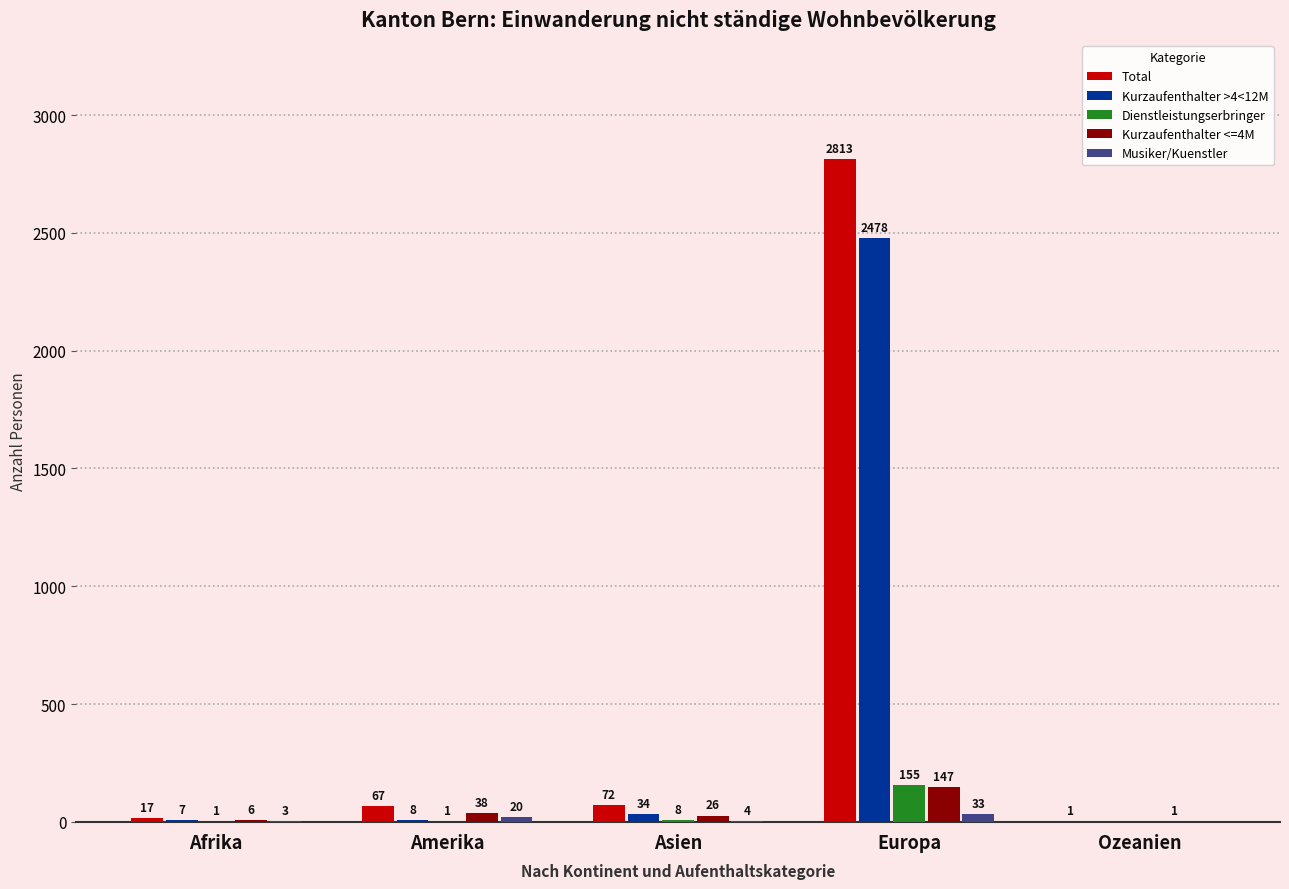

What is the total value across all series at Asien?

144